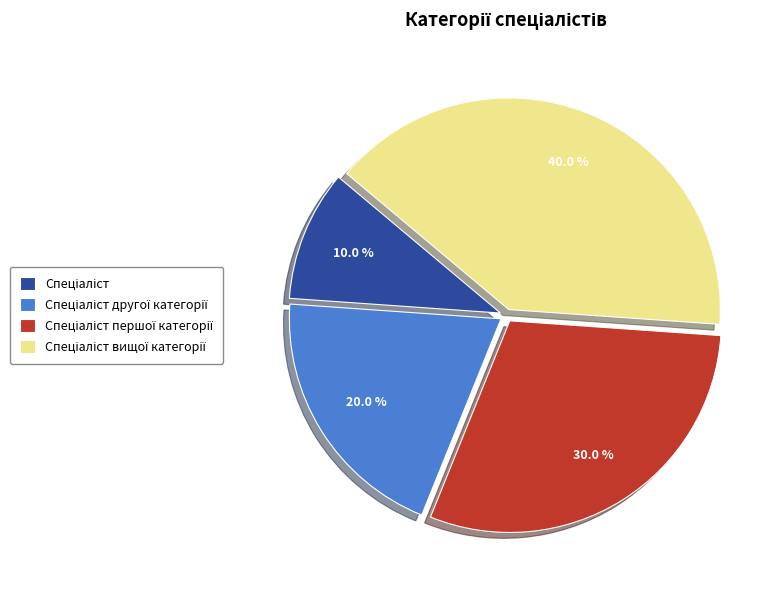

Does any single category account for the majority?

No